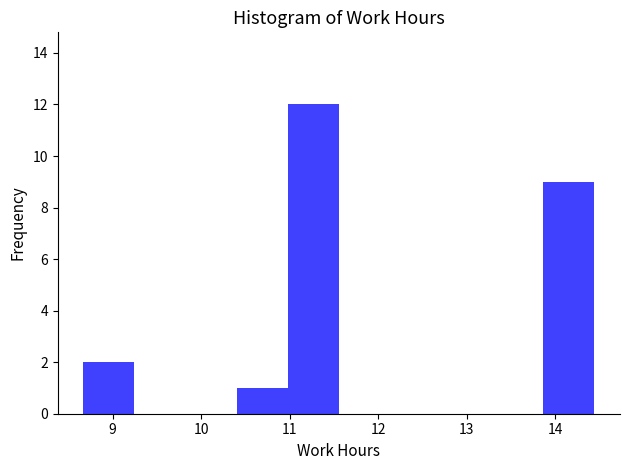

Reading left to right, transcribe this chart: for each bar, give the range it covers on the x-axis and its height. Neither the bar edges nor the heights are printed on the chart, so give them approximately, as read against the axes.

8.7 to 9.2: 2
9.2 to 9.8: 0
9.8 to 10.4: 0
10.4 to 11.0: 1
11.0 to 11.6: 12
11.6 to 12.1: 0
12.1 to 12.7: 0
12.7 to 13.3: 0
13.3 to 13.9: 0
13.9 to 14.4: 9